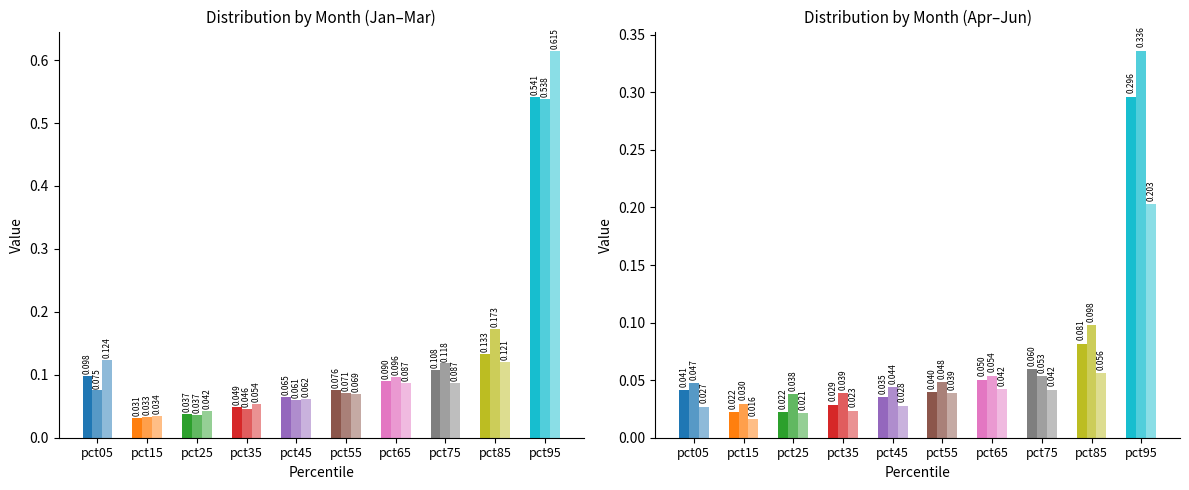

At how many categories does at least one series exceed 0?

10